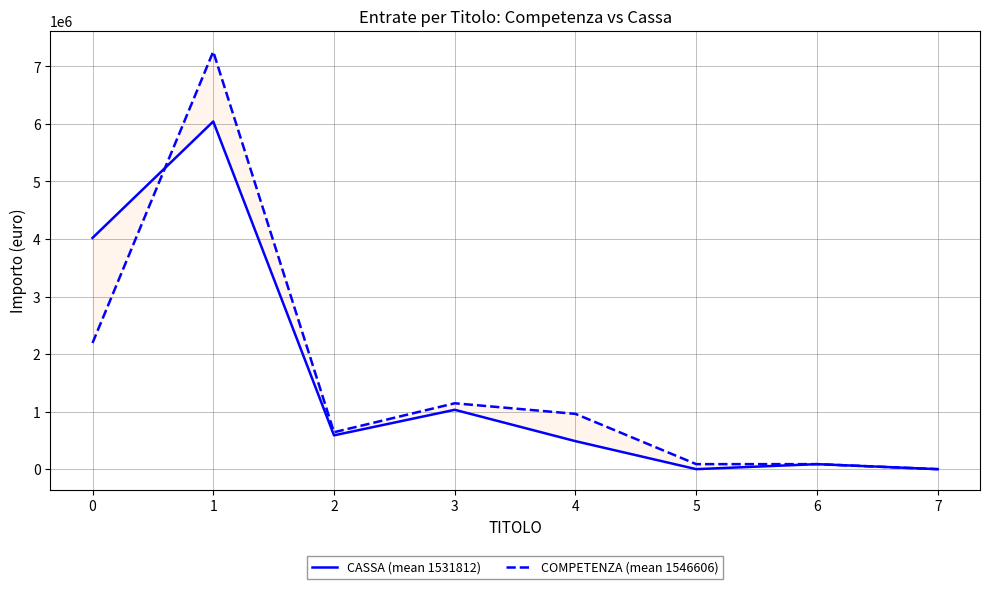

Reading left to right, extract all data points from this chart.

CASSA (mean 1531812): 4019195.3	6042512.7	587388.3	1031694.0	486402.8	0.0	87300.0	0.0
COMPETENZA (mean 1546606): 2192684.2	7257812.3	642031.2	1144930.8	960788.2	87300.0	87300.0	0.0